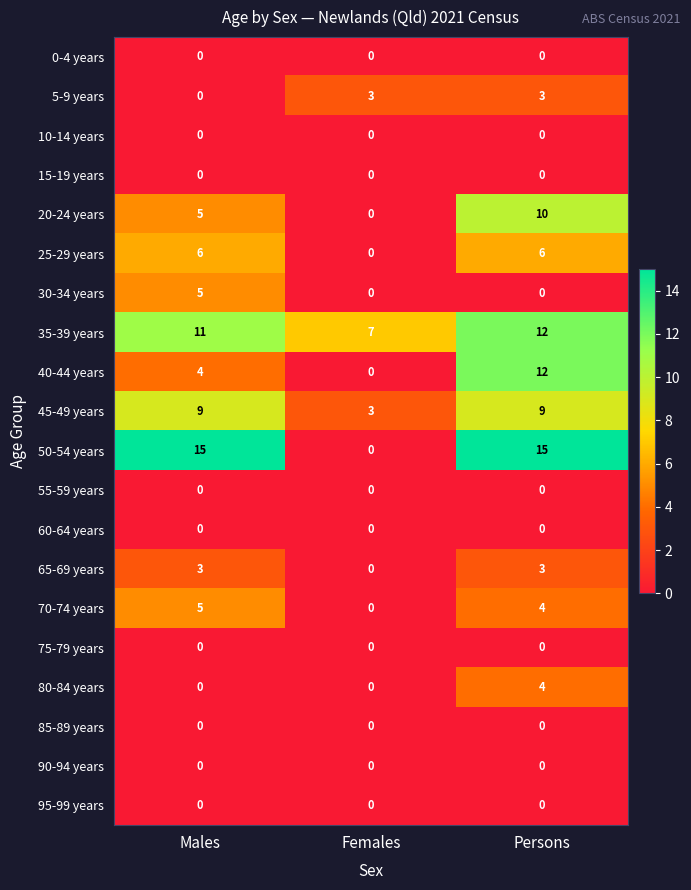

Which series has the widest spread of values?

50-54 years